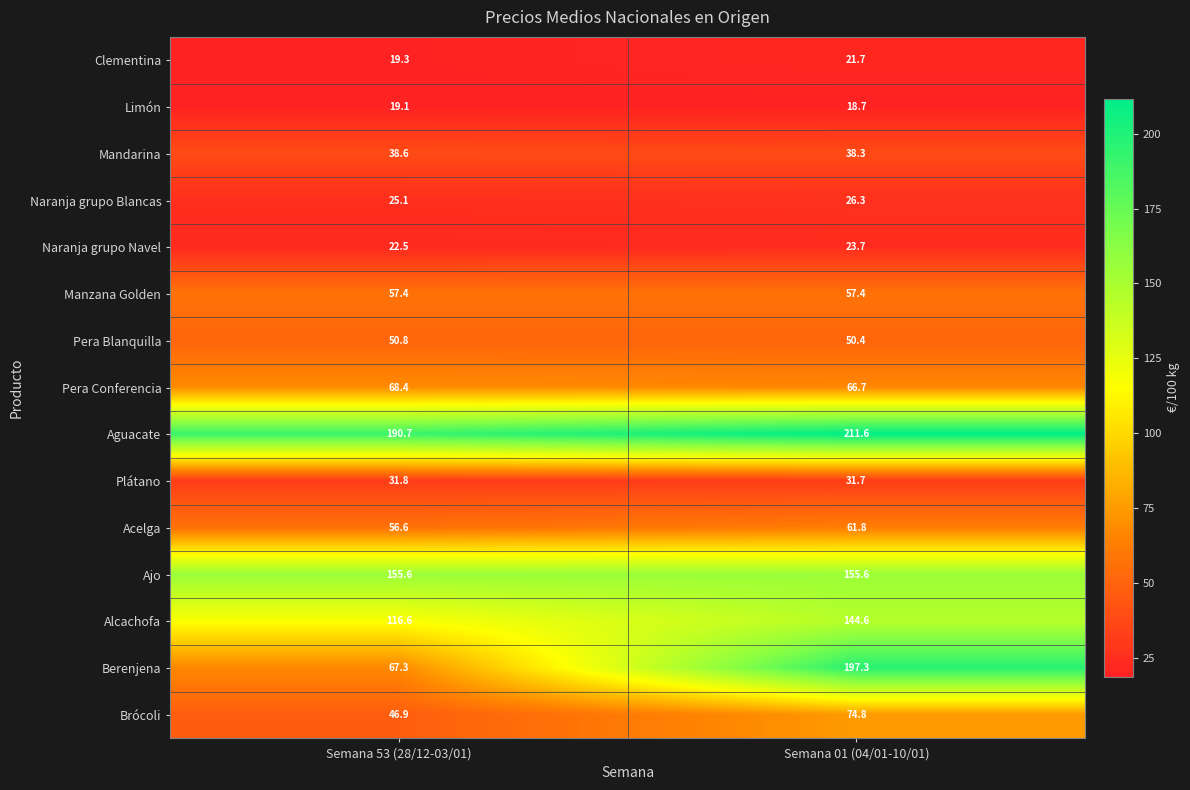

Is it true that Mandarina equals 38.3 at Semana 01 (04/01-10/01)?

True